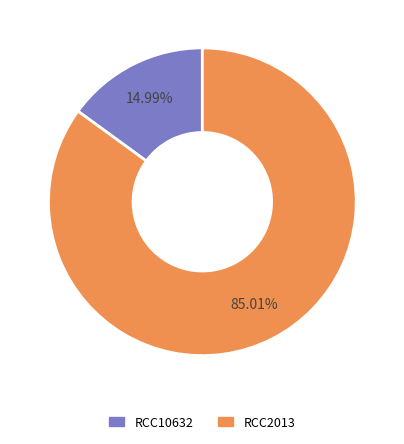

Combined, what portion of the pie is RCC2013 and RCC10632?

100.0%